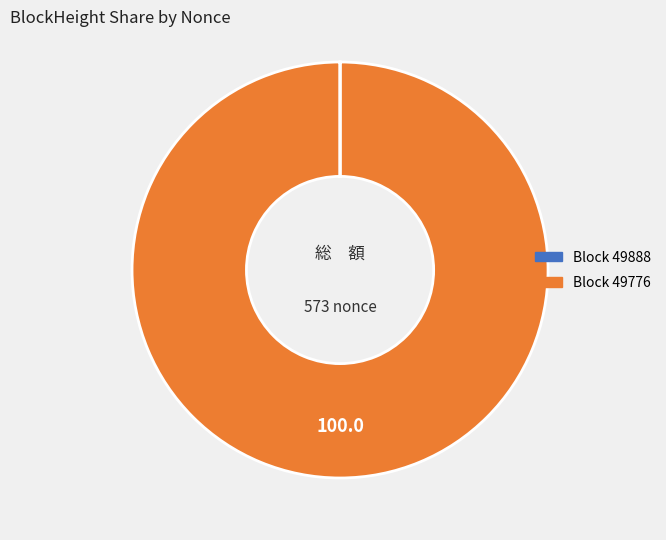

Is there a majority slice in this chart?

Yes